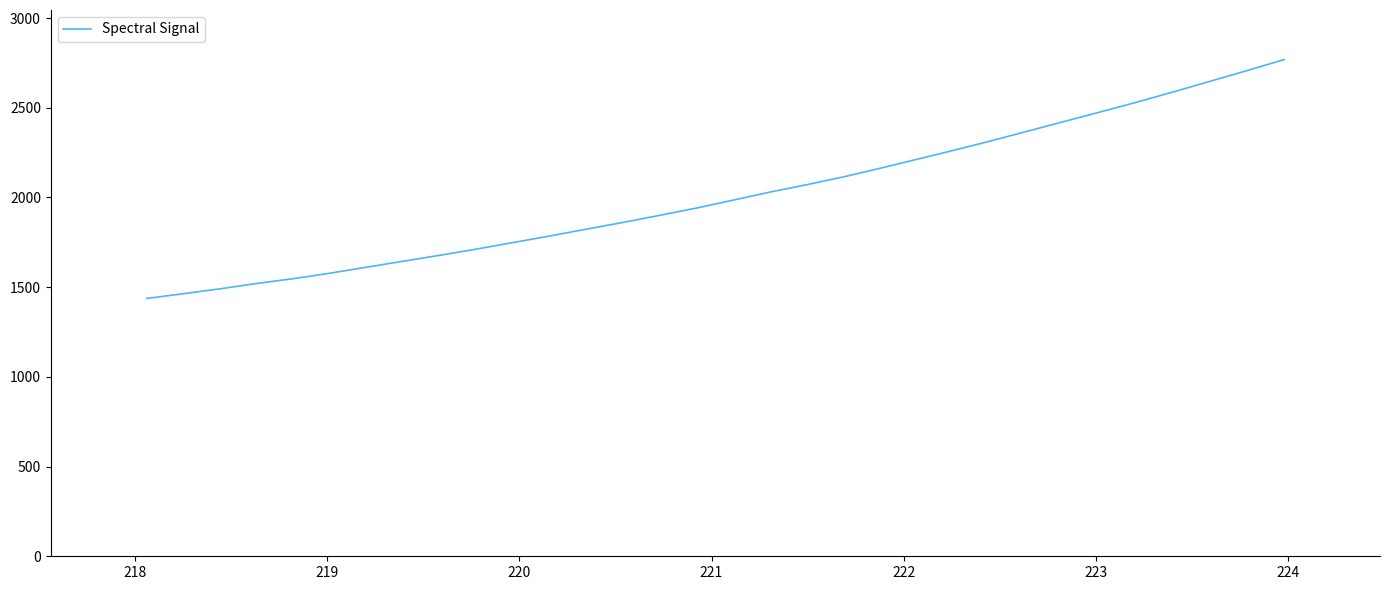

What is the difference between the maximum and minimum values?

1330.9